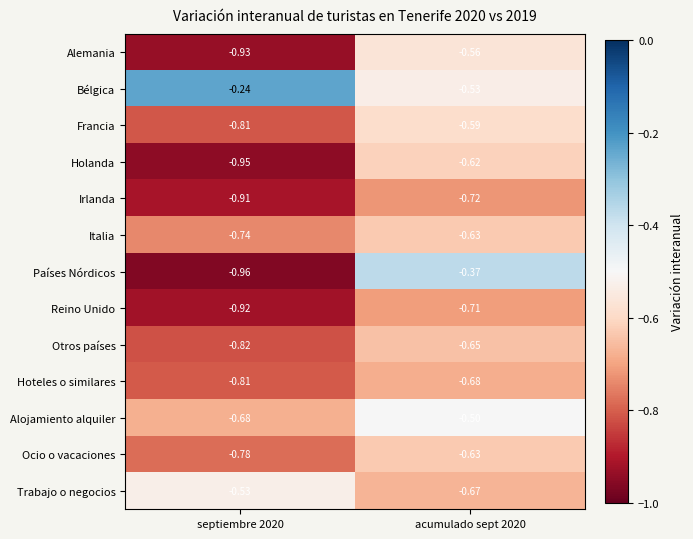

Which series has the largest total across all categories?

Bélgica